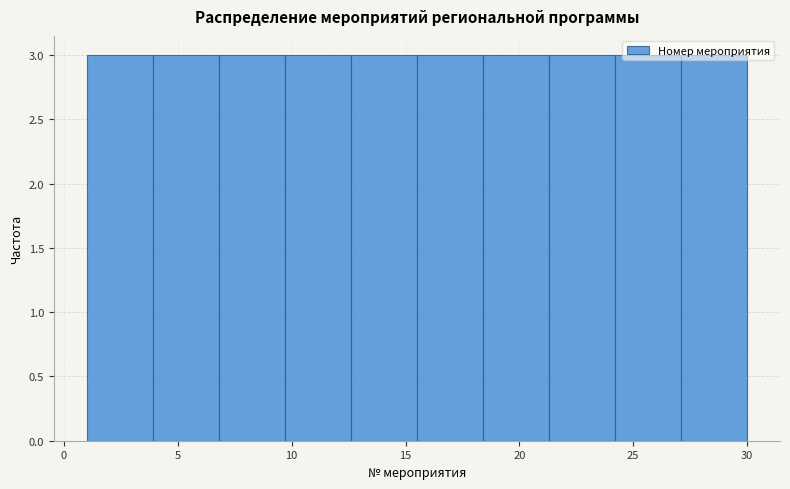

What is the height of the bar covering 1.0 to 3.9 on the x-axis? Neither the bar edges nor the heights are printed on the chart, so give them approximately, as read against the axes.

3